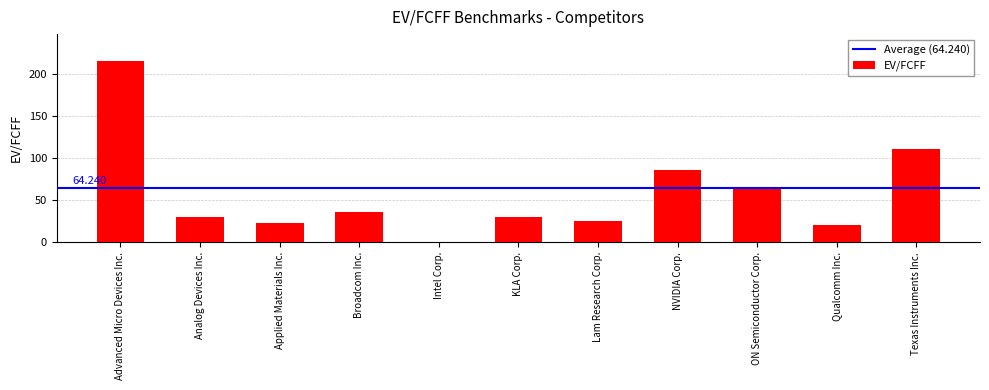

Where is the data nearest to the value 107?

Texas Instruments Inc.